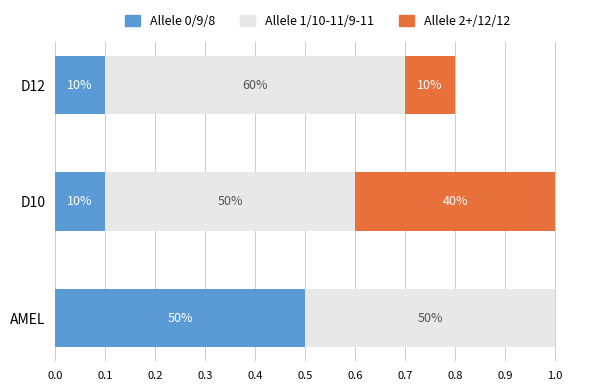

What is the value of the Allele 0/9/8 bar at the 1st from the left?

0.5